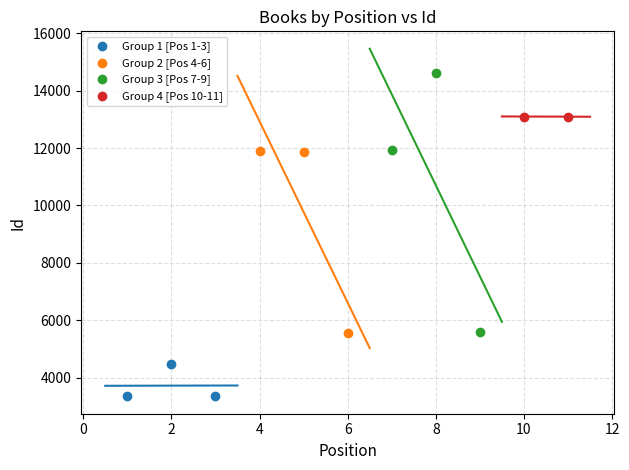

What are all the series names shown in the legend?

Group 1 [Pos 1-3], Group 2 [Pos 4-6], Group 3 [Pos 7-9], Group 4 [Pos 10-11]